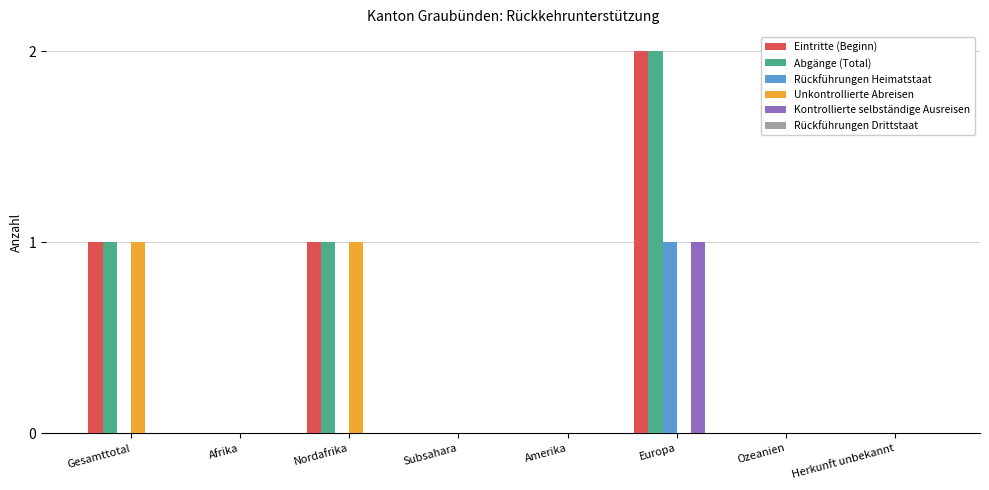

At which category is the sum across all series the highest?

Europa